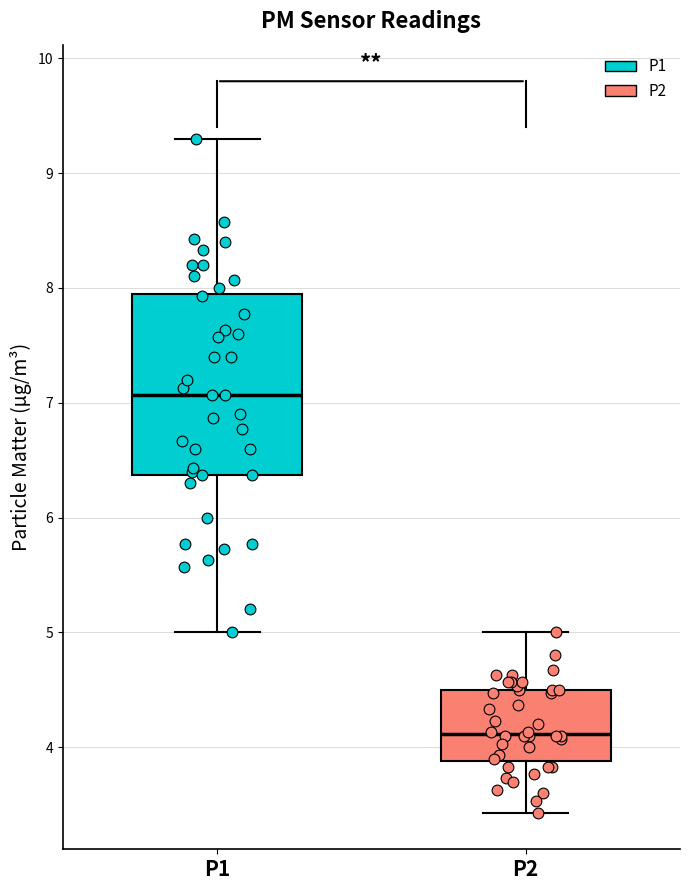

Reading left to right, read every box against the y-axis: the position of its median line, the range the box covers, and the ends of its whiskers. The values are not printed on the chart, so give them approximately, as read against the axis.

P1: median 7.1, box 6.4 to 7.9, whiskers 5.0 to 9.3
P2: median 4.1, box 3.9 to 4.5, whiskers 3.4 to 5.0